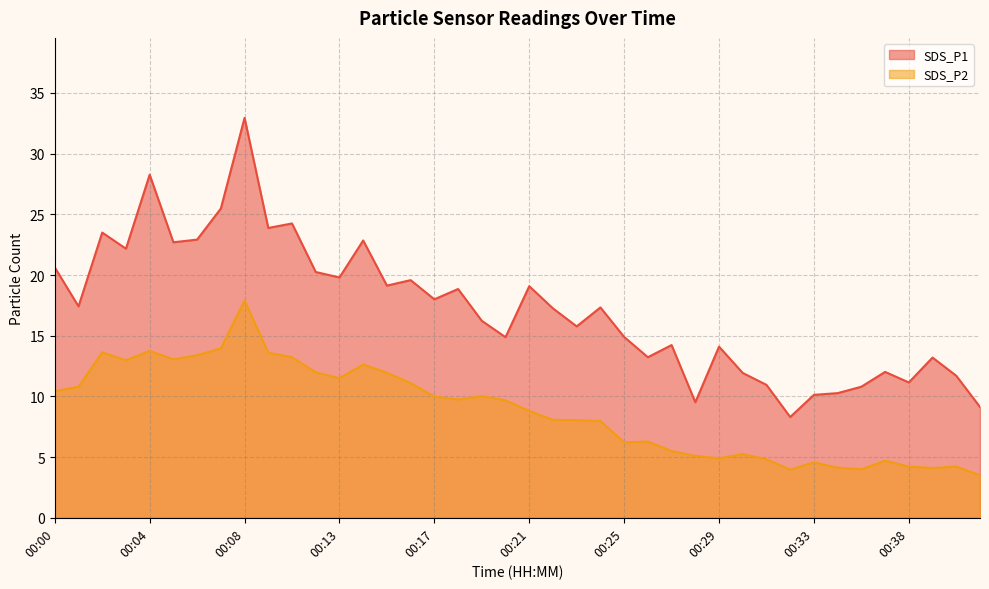

Rank the series at 00:27 from highest to lowest value.

SDS_P1, SDS_P2